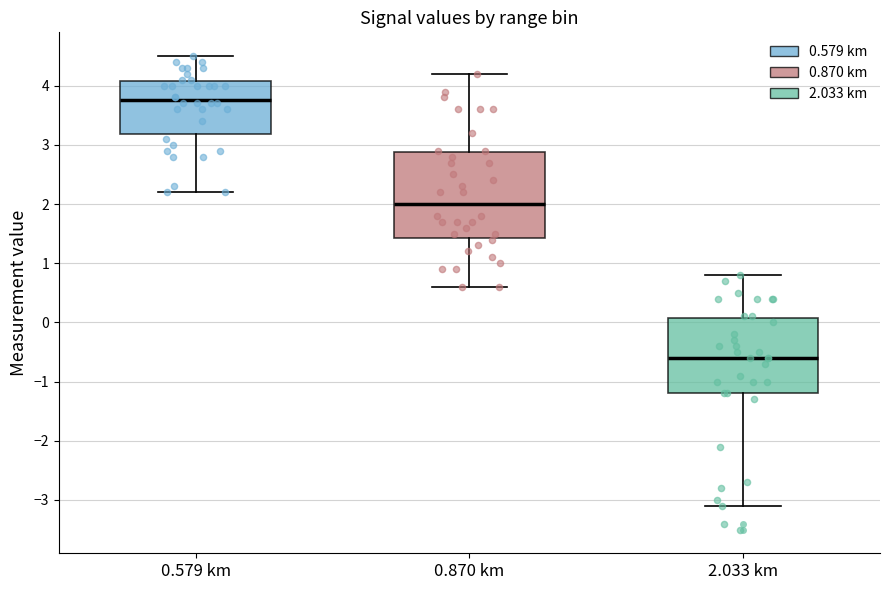

Which box is the tallest, from its lower edge to its upper edge?

0.870 km